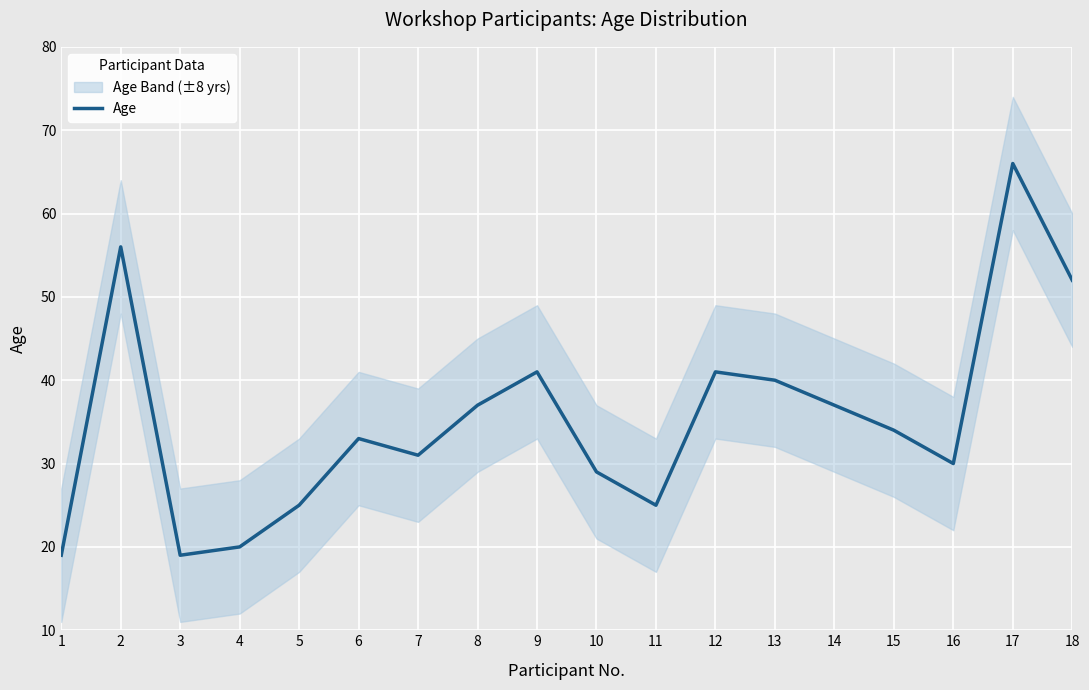

The chart shows a value of 99 at 17. True or false?

False